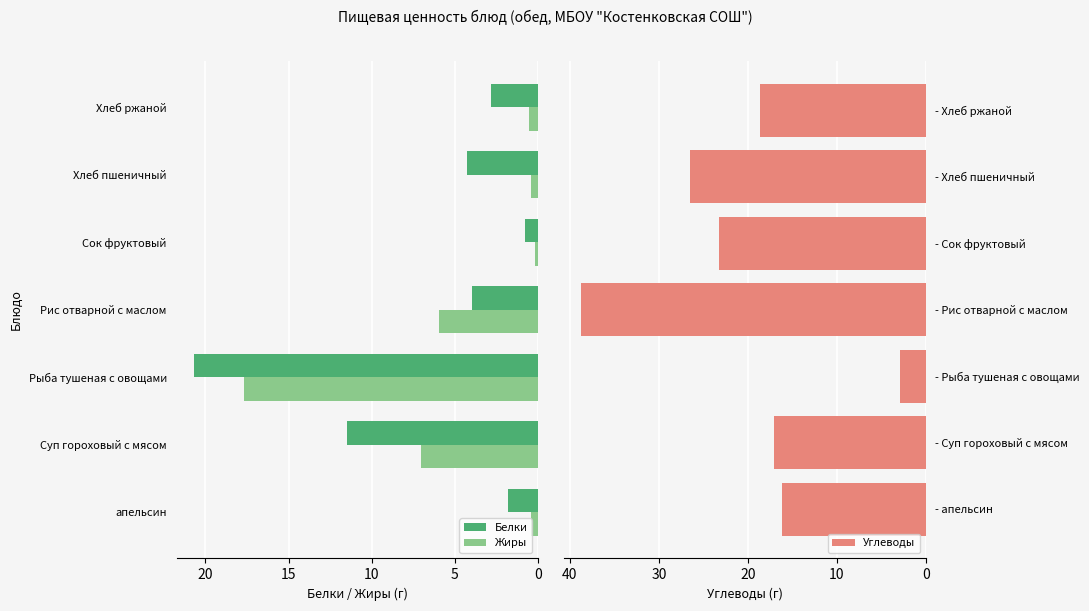

Are the bars horizontal?

Yes